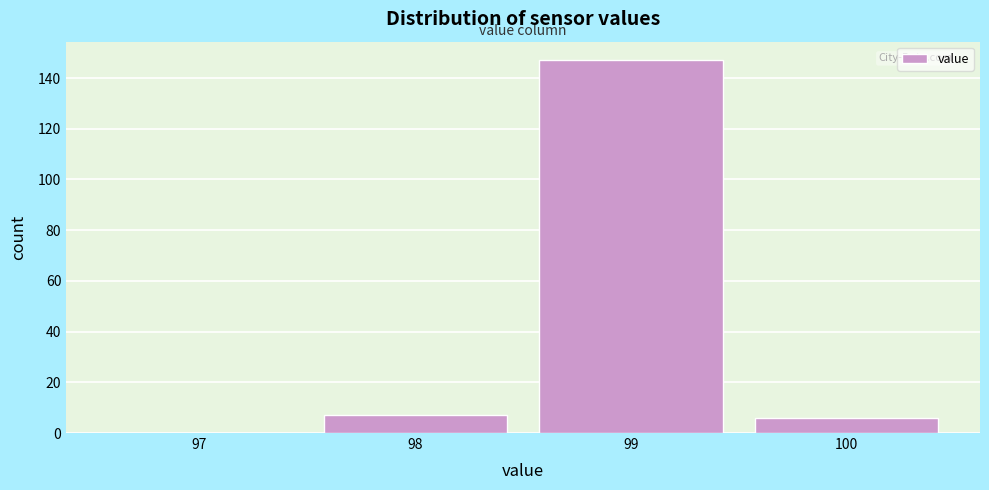

Reading left to right, transcribe this chart: for each bar, give the range it covers on the x-axis and its height. The values are not printed on the chart, so give them approximately, as read against the axis.

96.5 to 97.5: 0
97.5 to 98.5: 8
98.5 to 99.5: 148
99.5 to 100.5: 6